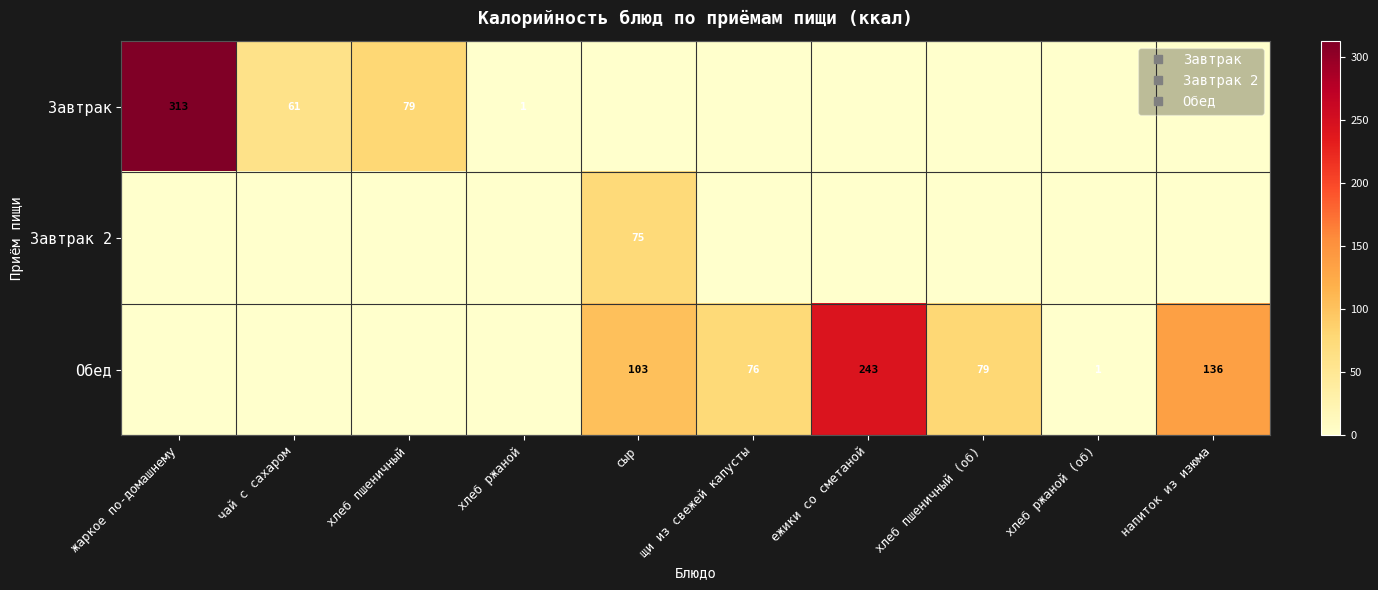

Is it true that Завтрак equals 61.0 at чай с сахаром?

True